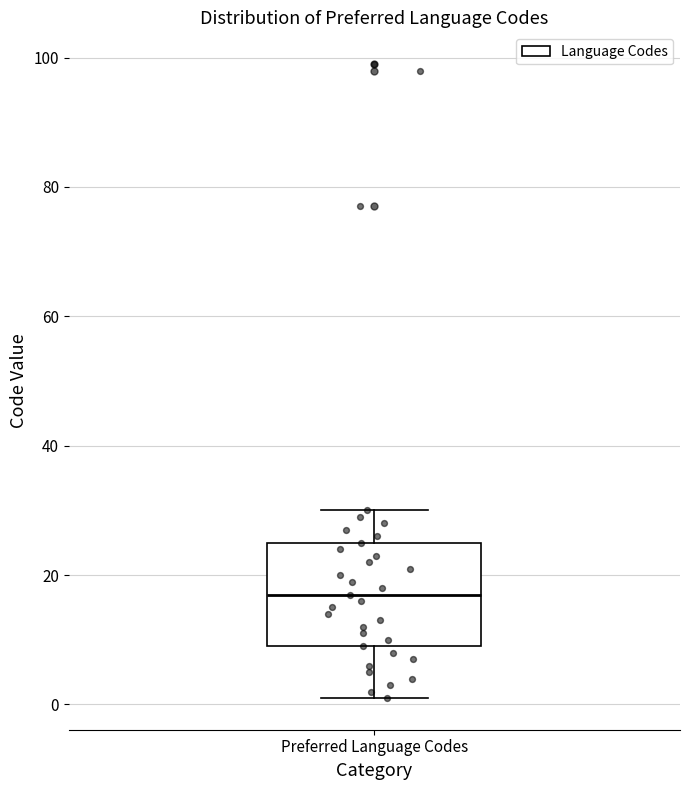

Transcribe this box plot: give where the median line is, the range the box spans, and where the two whiskers end, as read against the y-axis. The values are not printed on the chart, so give them approximately, as read against the axis.

median 18, box 10 to 26, whiskers 2 to 30